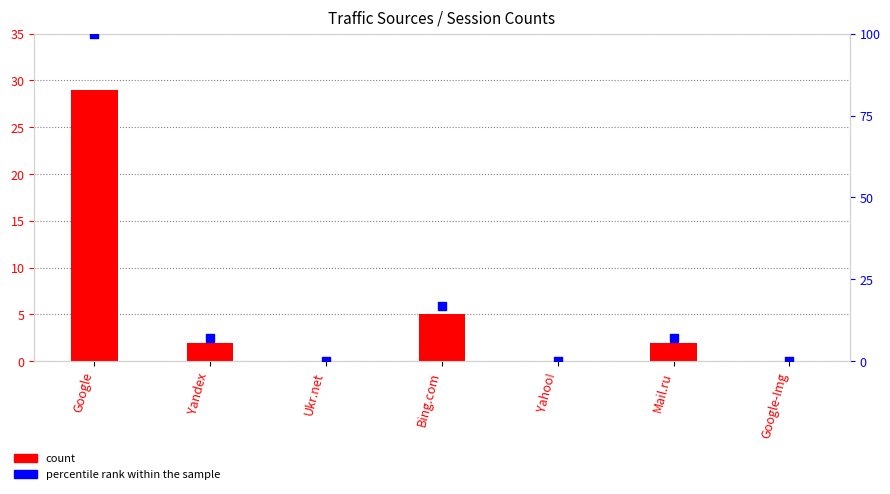

Which series has the largest Y range (max minus min)?

percentile rank within the sample